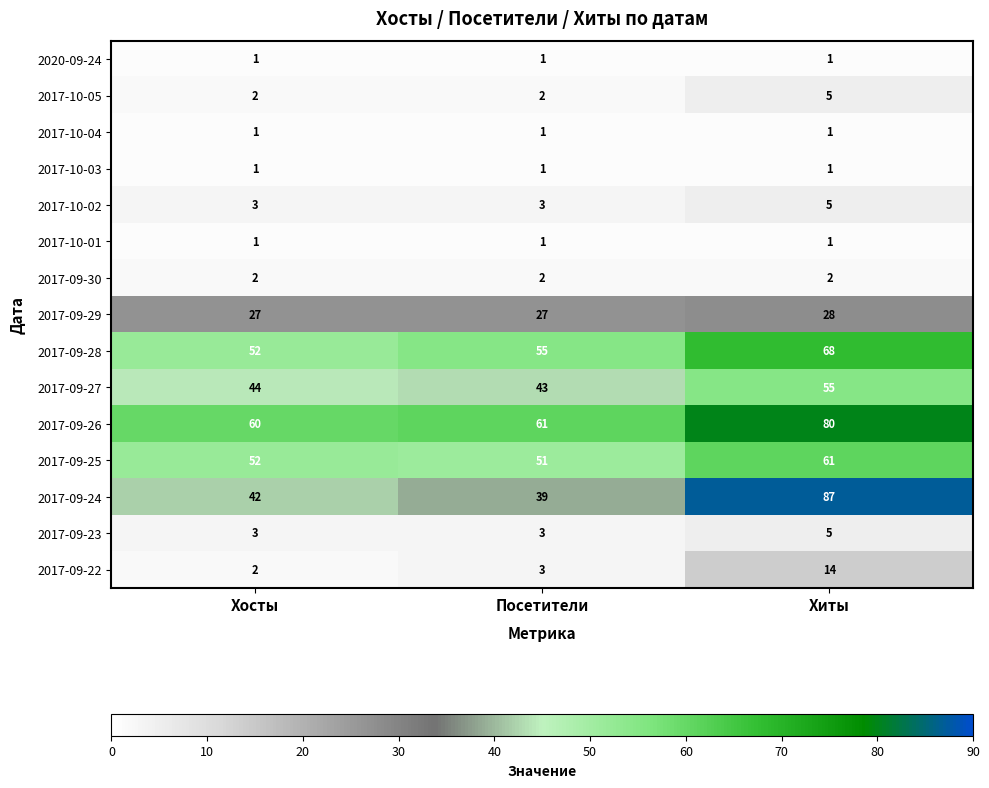

What is the average value of the 2017-09-28 series?

58